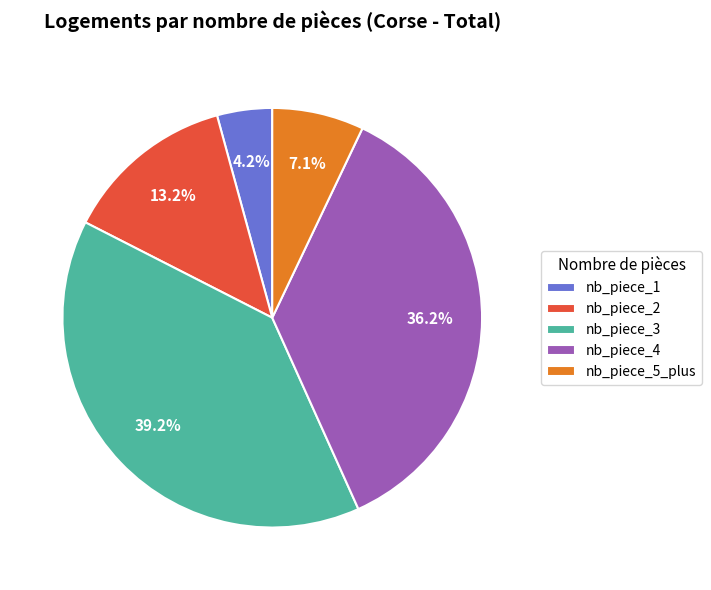

Is nb_piece_1 the majority of the pie?

No